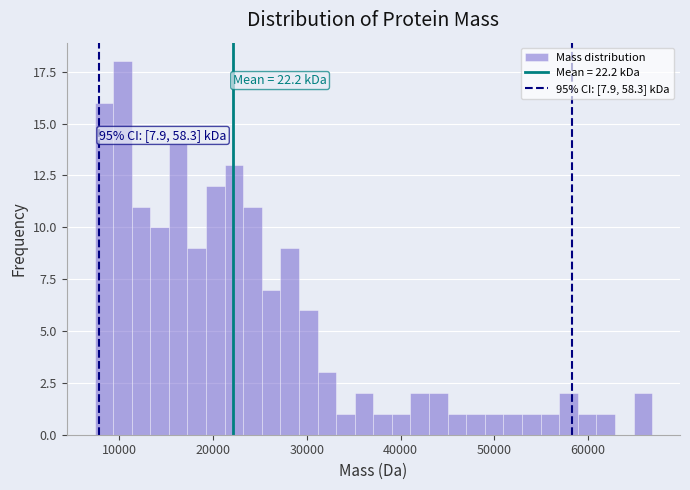

Read against the x-axis, roughly where is the centre of the tallest bar?

10000